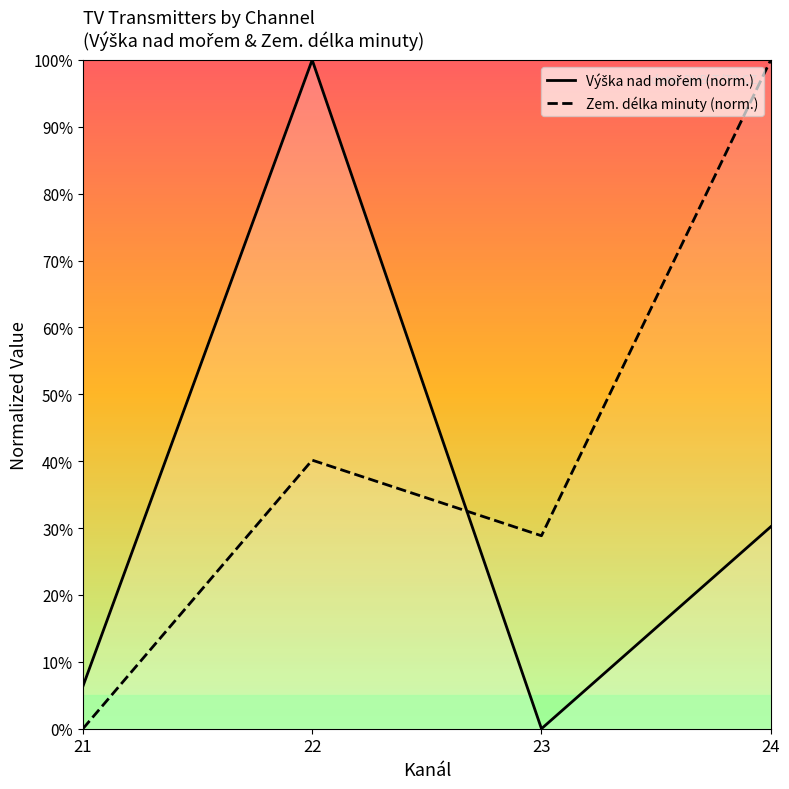

What is the greatest value displayed?

100.0